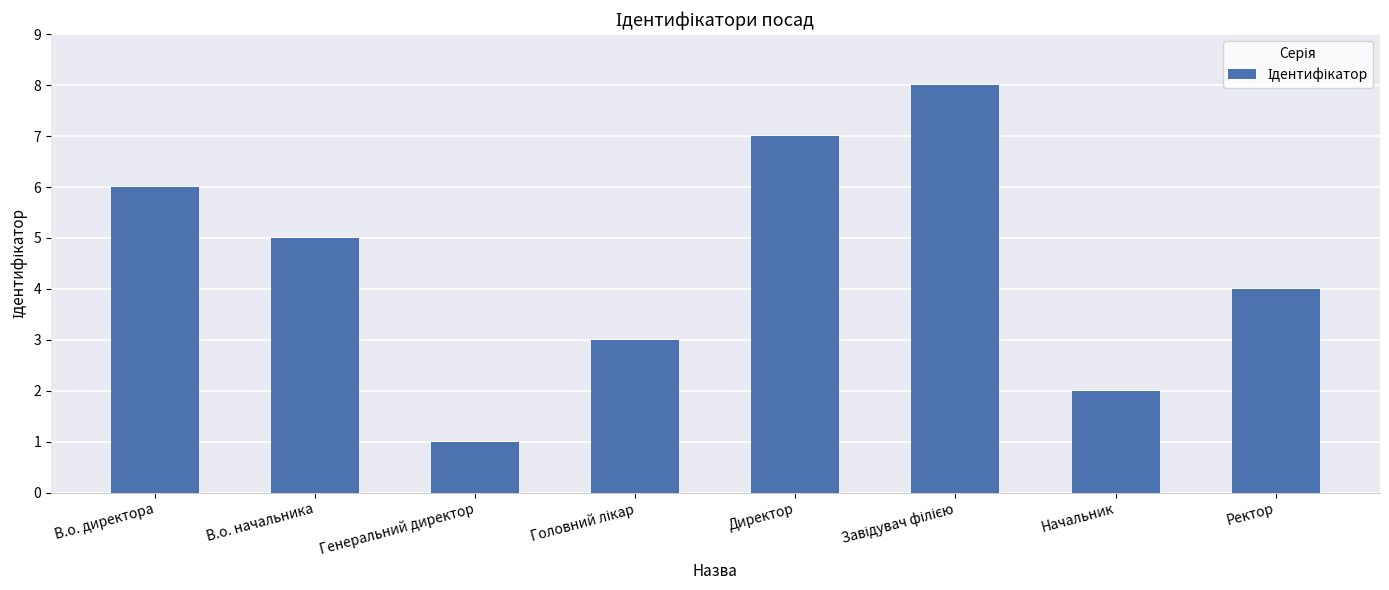

The chart shows a value of 6 at В.о. директора. True or false?

True